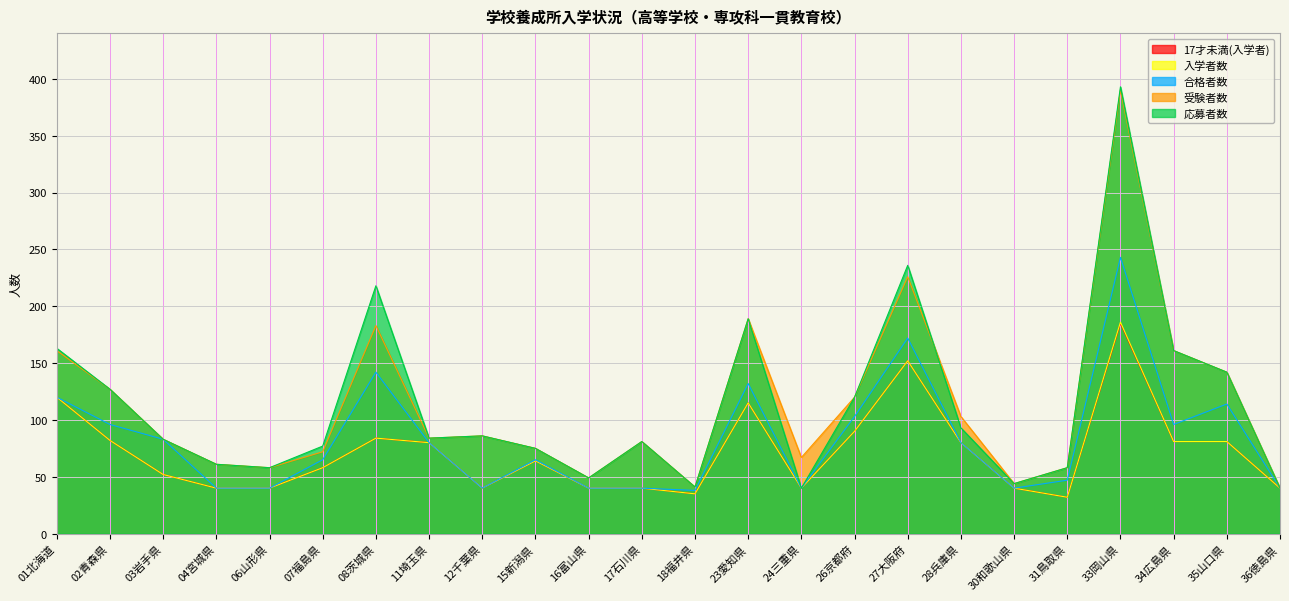

Is the value of 受験者数 at 03岩手県 greater than the value of 17才未満(入学者) at 01北海道?

No